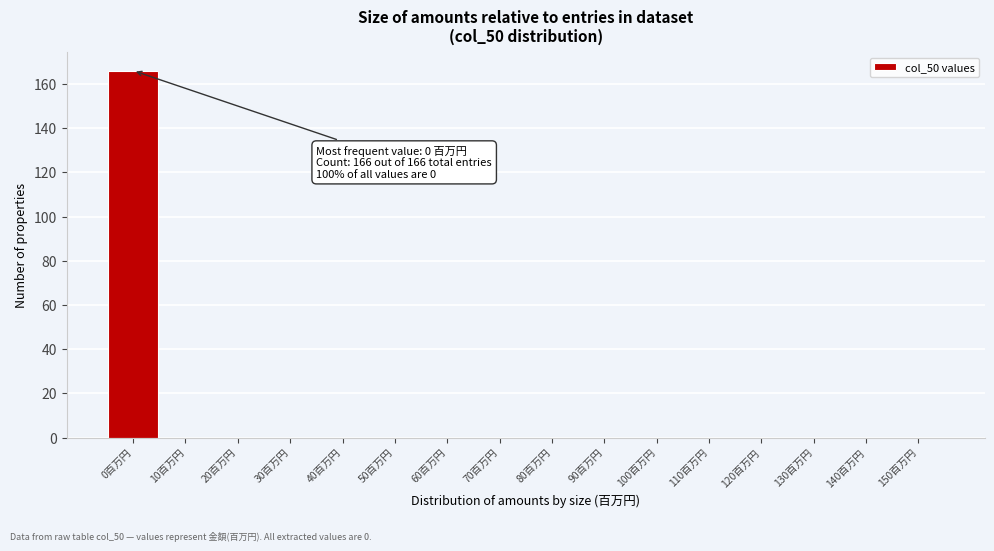

Reading left to right, list all the values displayed in this chart.

0百万円=166	10百万円=0	20百万円=0	30百万円=0	40百万円=0	50百万円=0	60百万円=0	70百万円=0	80百万円=0	90百万円=0	100百万円=0	110百万円=0	120百万円=0	130百万円=0	140百万円=0	150百万円=0